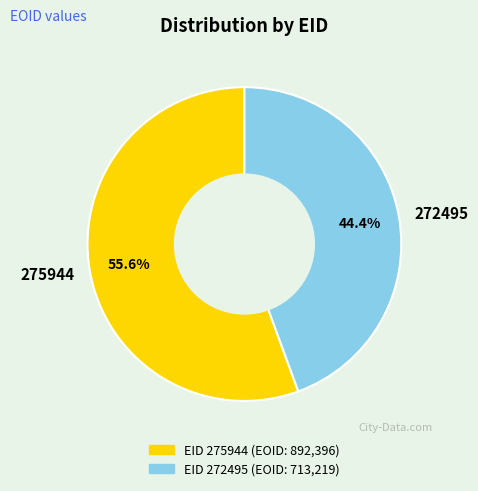

To the nearest percent, what is the average slice percentage?

50%